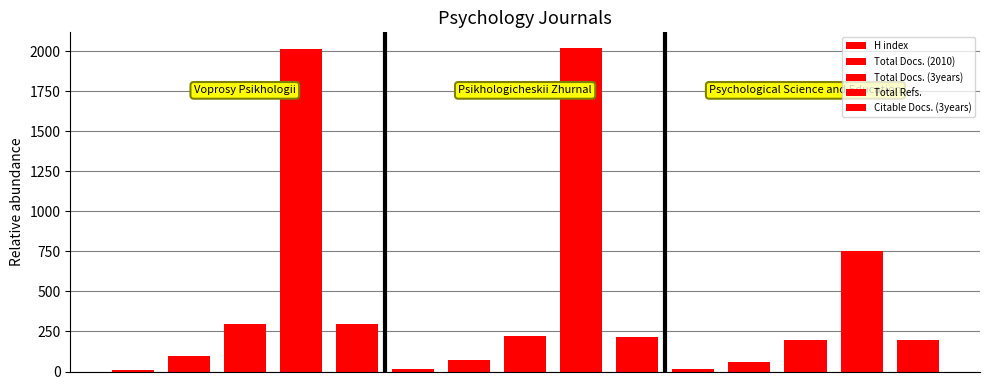

Does the chart contain stacked bars?

No